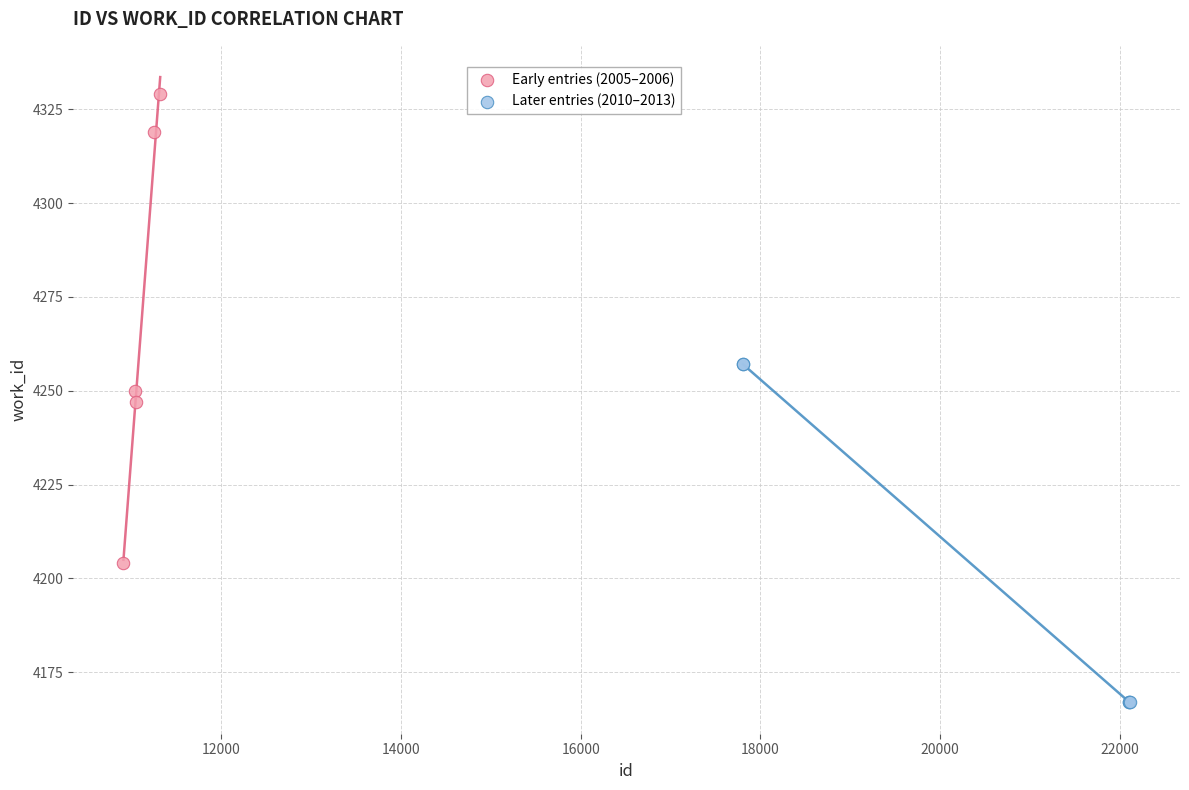

Which series reaches the maximum Y coordinate?

Early entries (2005–2006)